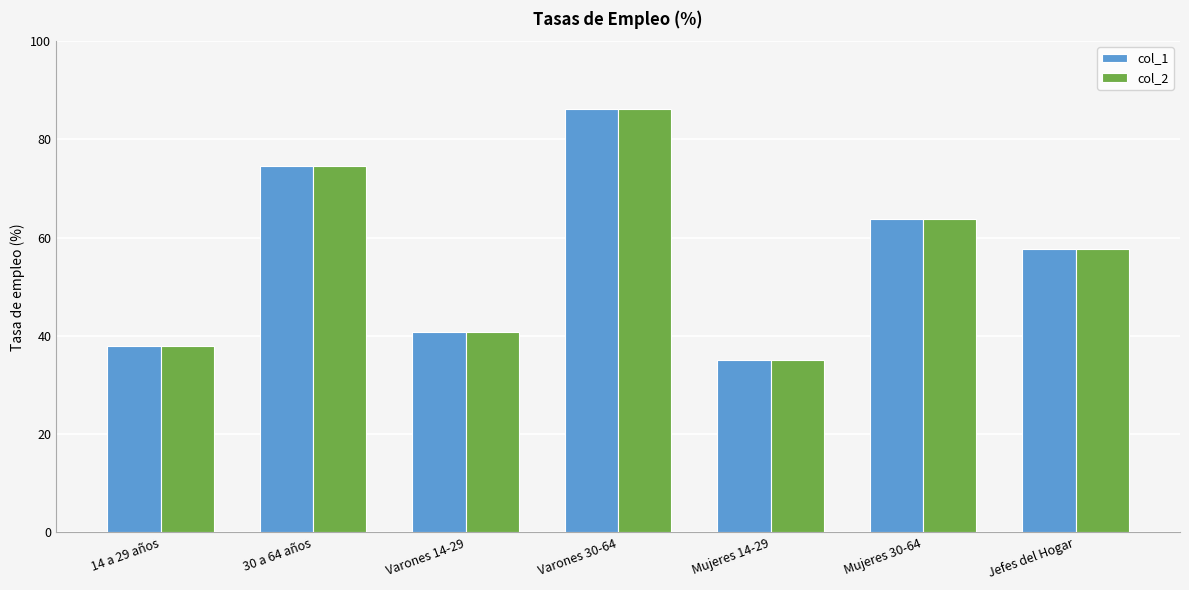

What is the total value across all series at Mujeres 30-64?

127.5